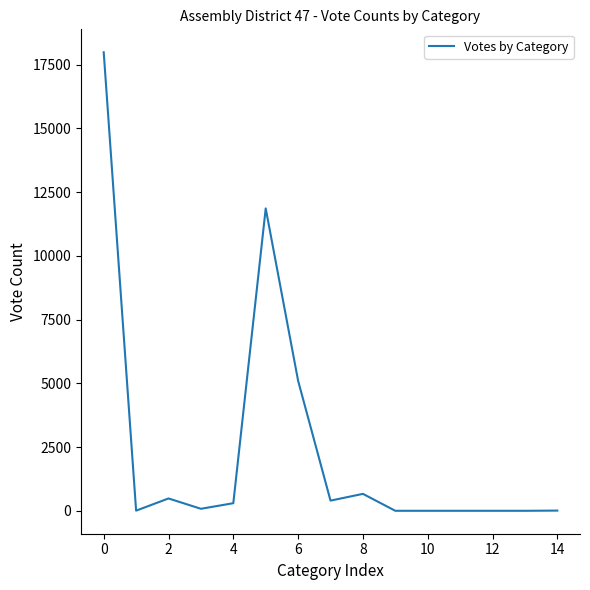

Count the number of data series in this chart.

1